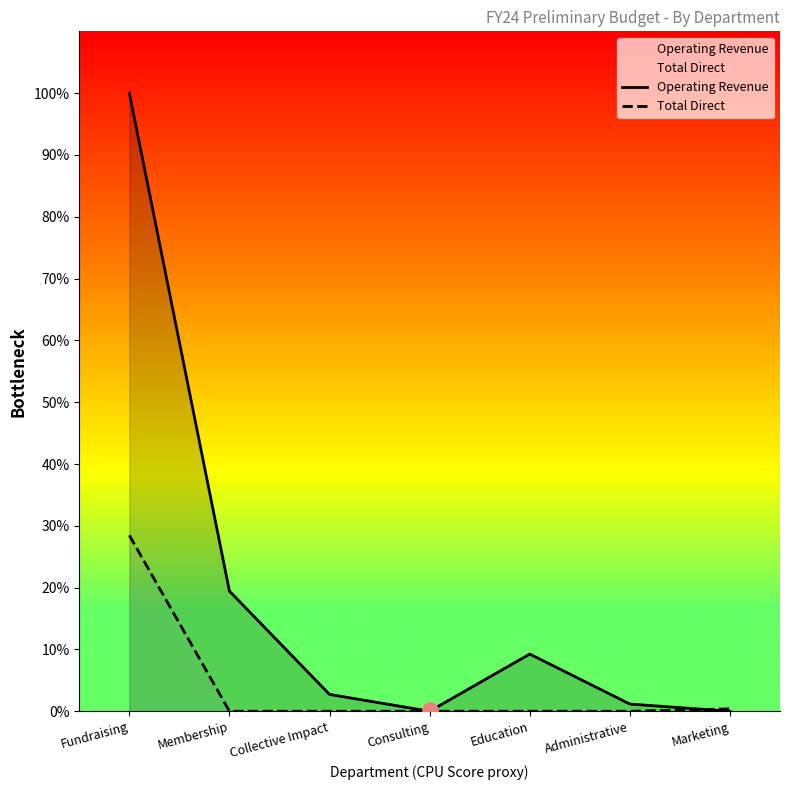

At how many categories does at least one series exceed 1098150?

1